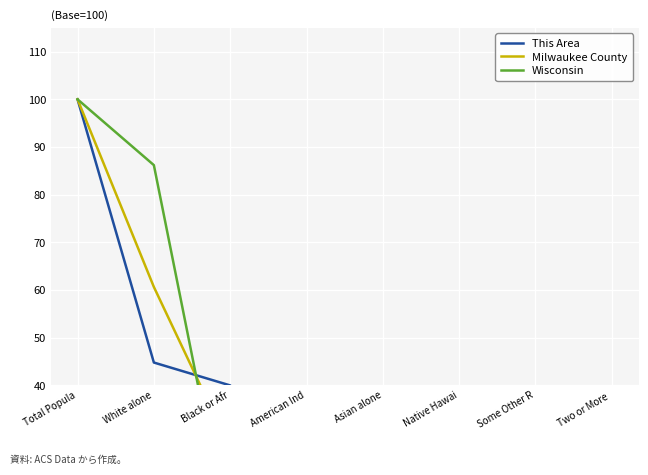

True or false: Wisconsin has a value of 0.6 at Some Other R.

False